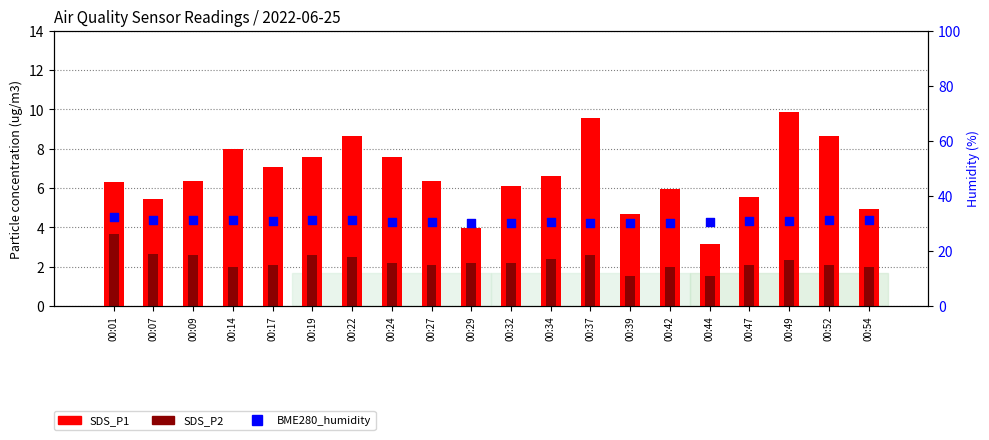

Which series has the largest total across all categories?

BME280_humidity